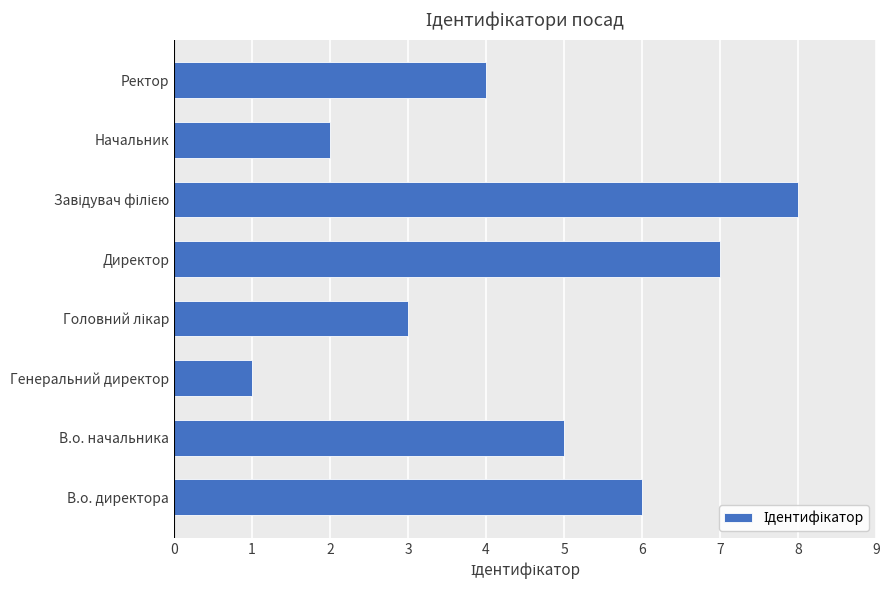

Approximately how many times larger is the value at Начальник compared to Директор?

0.3